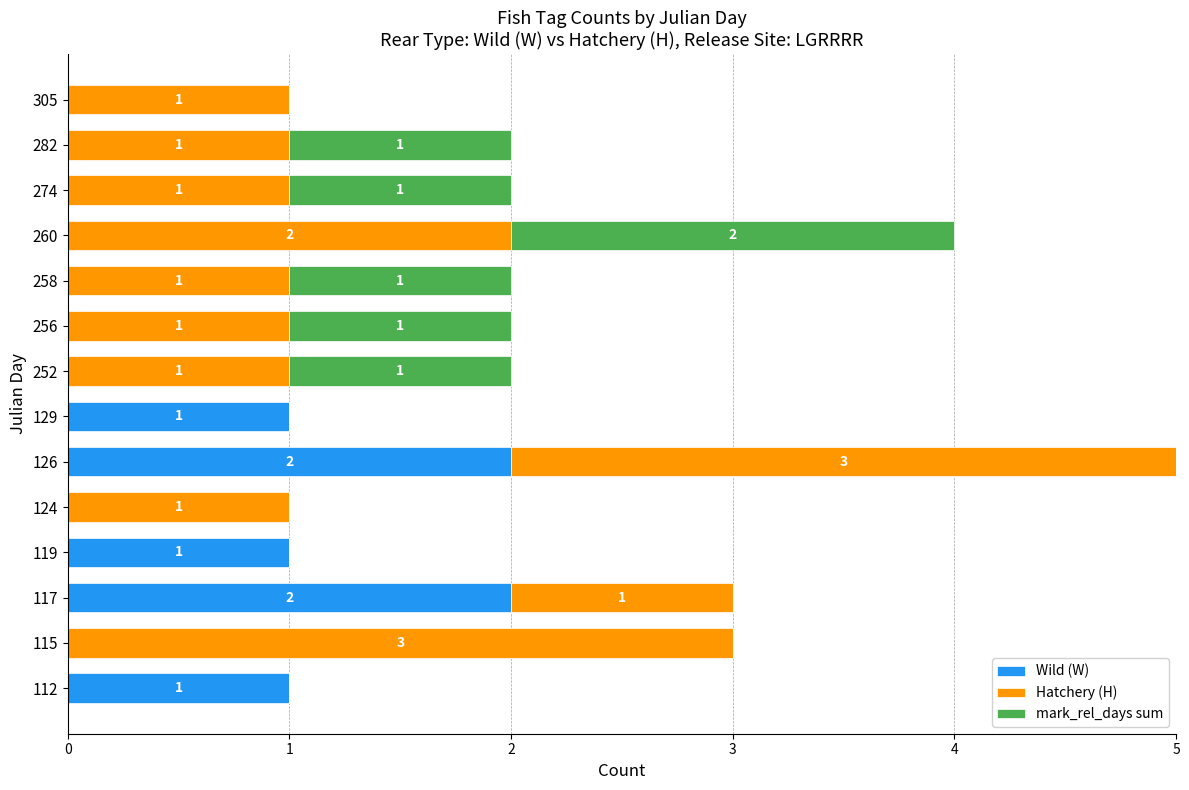

At which category is the sum across all series the highest?

126